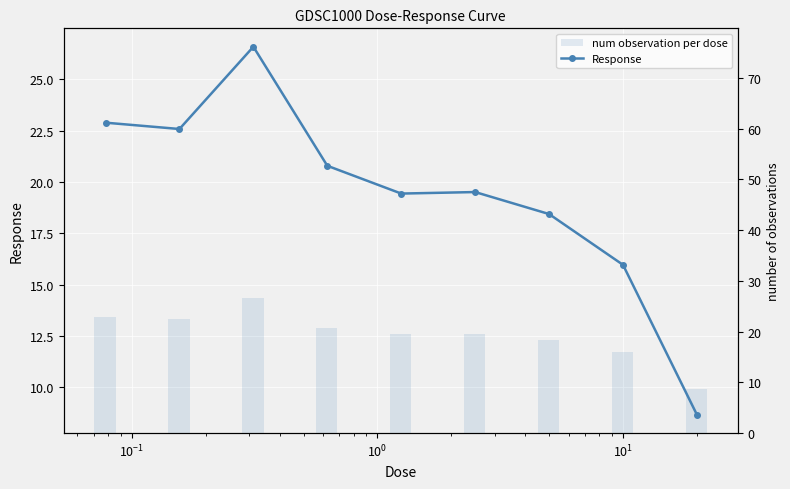

List the series in order of their peak value, highest first.

Response, num observation per dose